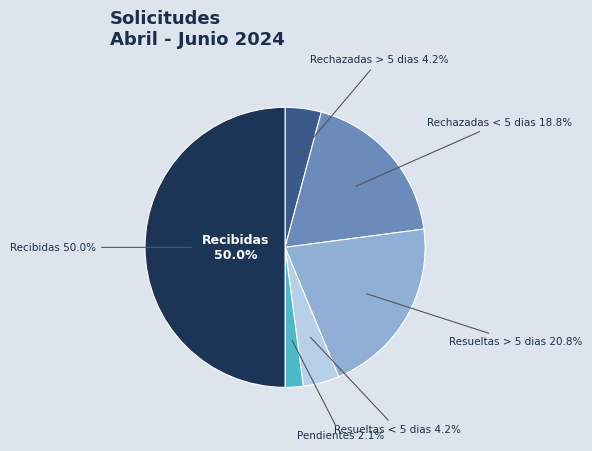

Which has a higher value, Rechazadas < 5 dias or Resueltas < 5 dias?

Rechazadas < 5 dias